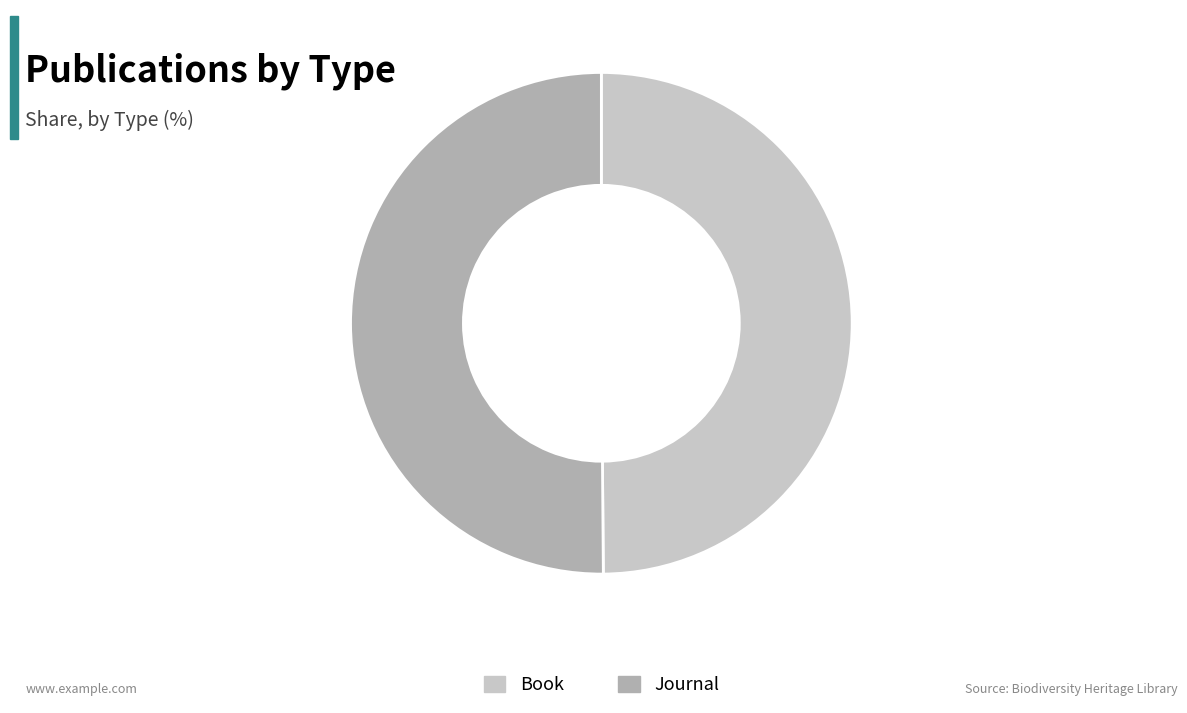

Approximately how many times larger is the value at Book compared to Journal?

1.0